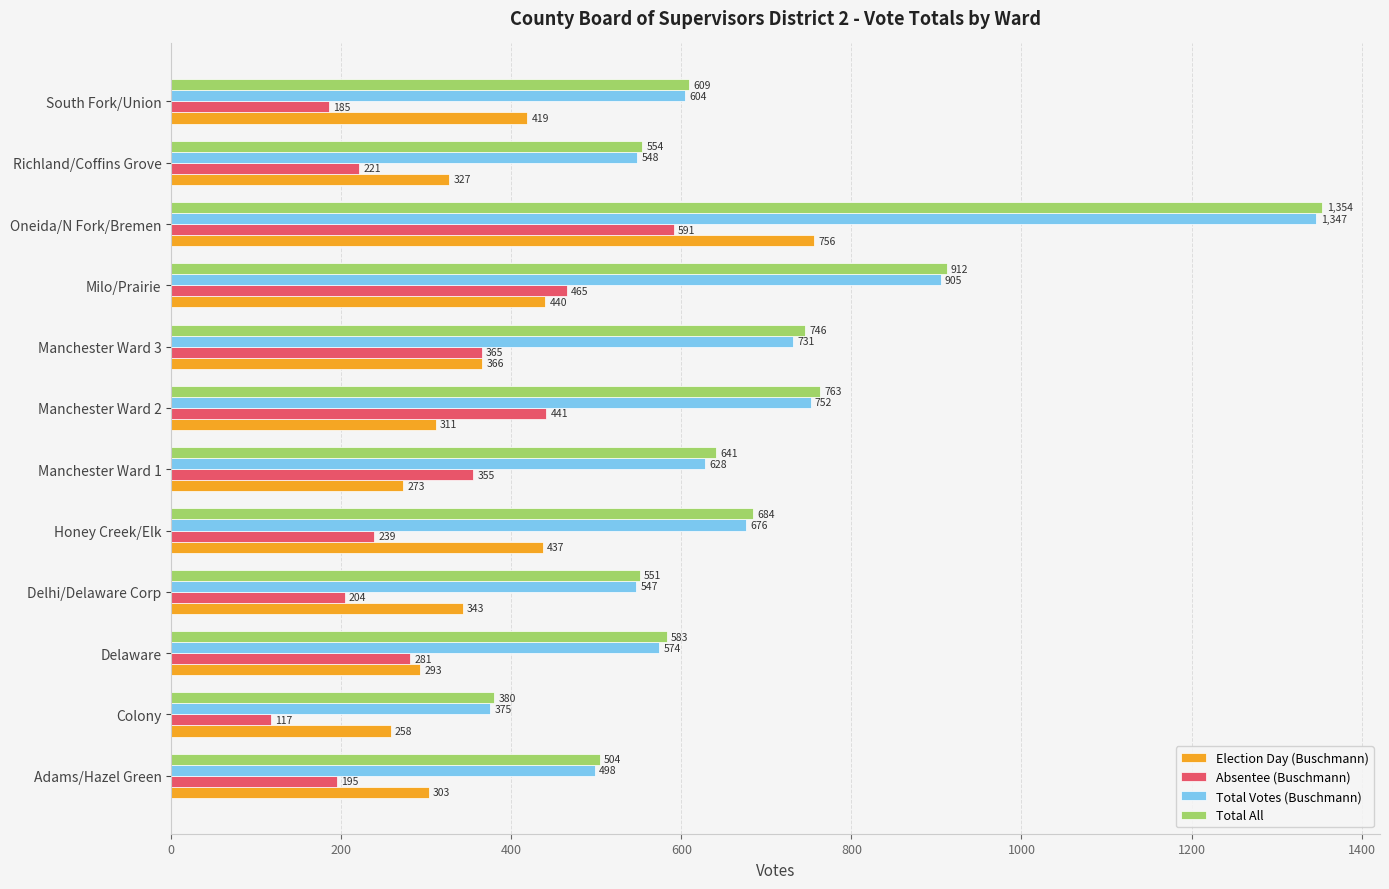

The Election Day (Buschmann) series shows 273 at Manchester Ward 1. True or false?

True